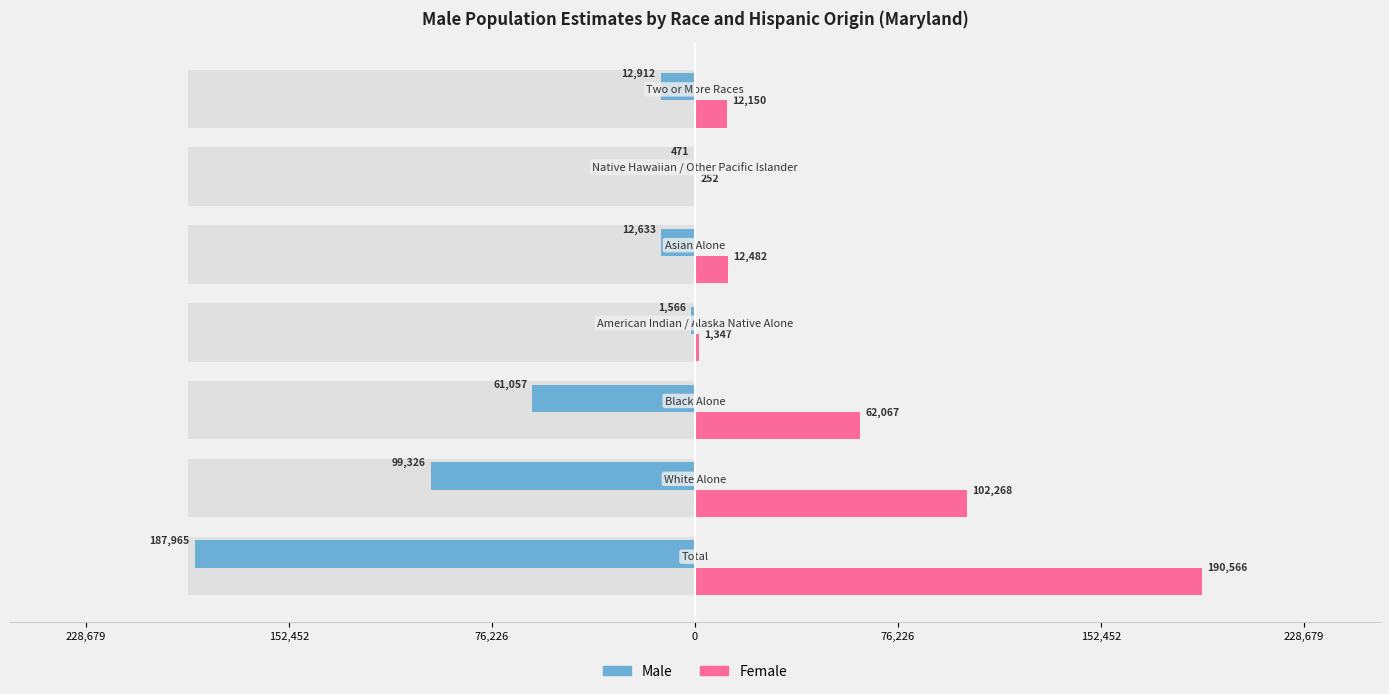

How many data points in Male are above -12912?

3